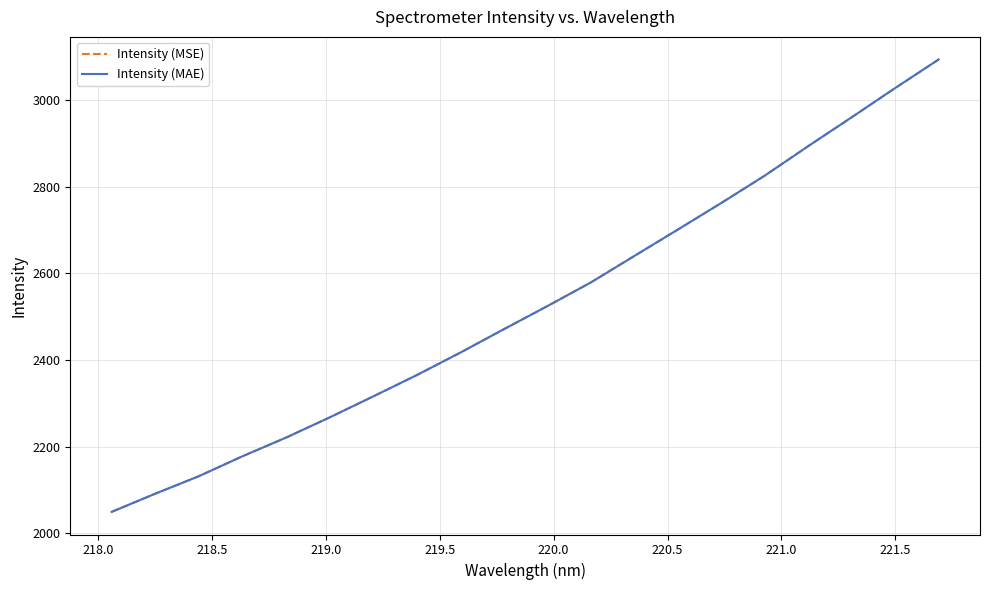

Is this an area chart (filled region under the line)?

No